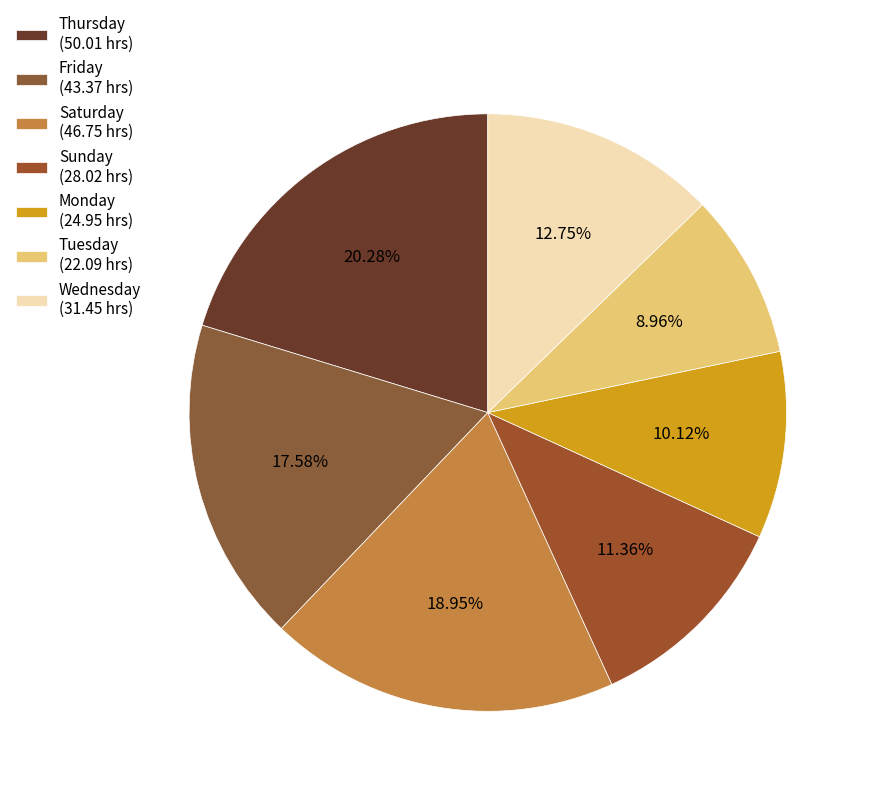

Does any single category account for the majority?

No